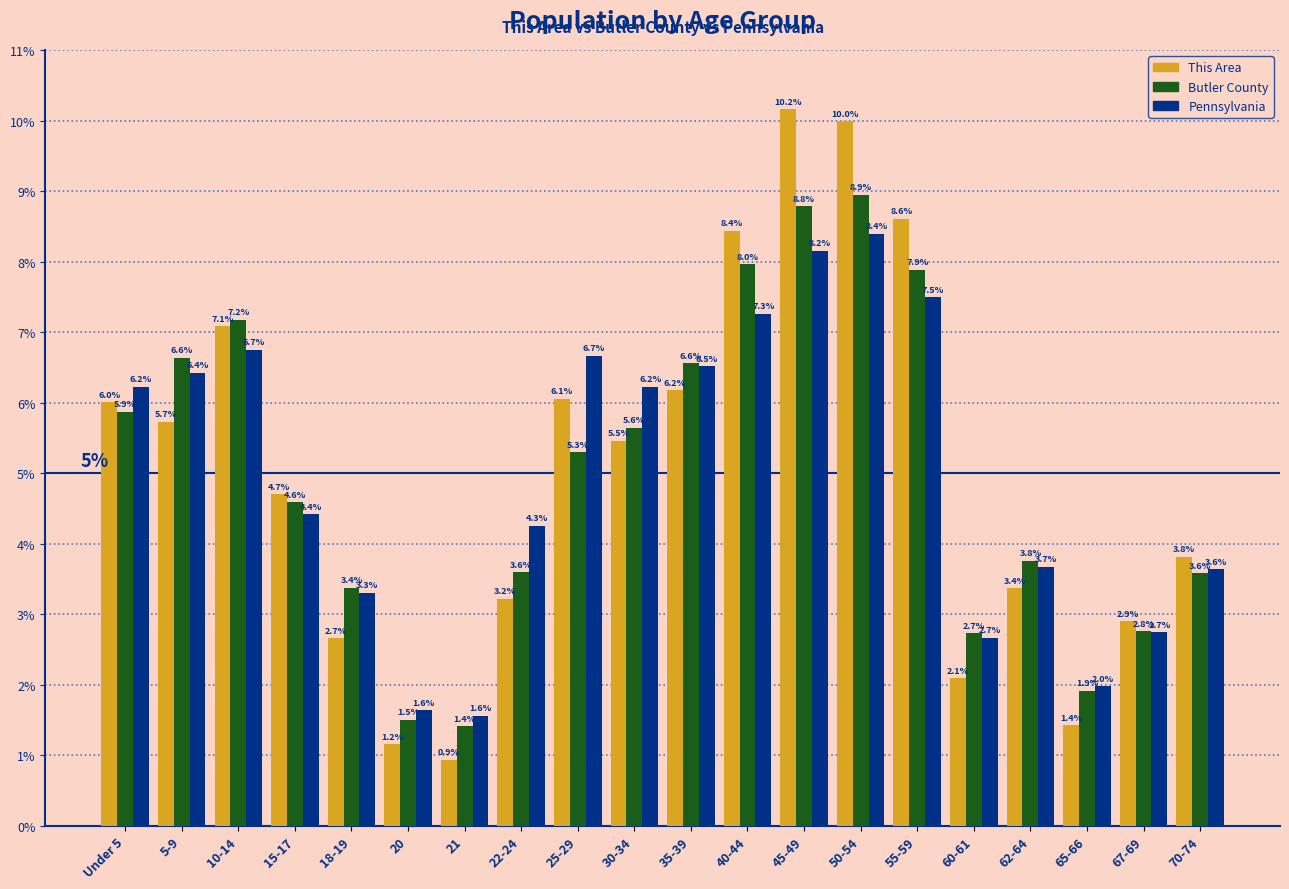

Reading left to right, transcribe all the data shown in this chart.

This Area: Under 5=6.0	5-9=5.7	10-14=7.1	15-17=4.7	18-19=2.7	20=1.2	21=0.9	22-24=3.2	25-29=6.1	30-34=5.5	35-39=6.2	40-44=8.4	45-49=10.2	50-54=10.0	55-59=8.6	60-61=2.1	62-64=3.4	65-66=1.4	67-69=2.9	70-74=3.8
Butler County: Under 5=5.9	5-9=6.6	10-14=7.2	15-17=4.6	18-19=3.4	20=1.5	21=1.4	22-24=3.6	25-29=5.3	30-34=5.6	35-39=6.6	40-44=8.0	45-49=8.8	50-54=8.9	55-59=7.9	60-61=2.7	62-64=3.8	65-66=1.9	67-69=2.8	70-74=3.6
Pennsylvania: Under 5=6.2	5-9=6.4	10-14=6.7	15-17=4.4	18-19=3.3	20=1.6	21=1.6	22-24=4.3	25-29=6.7	30-34=6.2	35-39=6.5	40-44=7.3	45-49=8.2	50-54=8.4	55-59=7.5	60-61=2.7	62-64=3.7	65-66=2.0	67-69=2.7	70-74=3.6